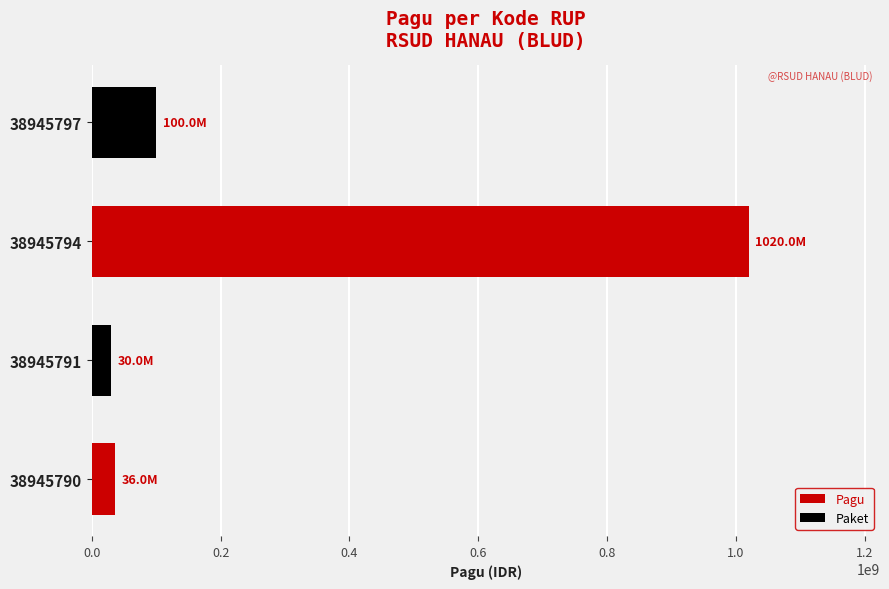

At which label is the value closest to 525000000?

38945797